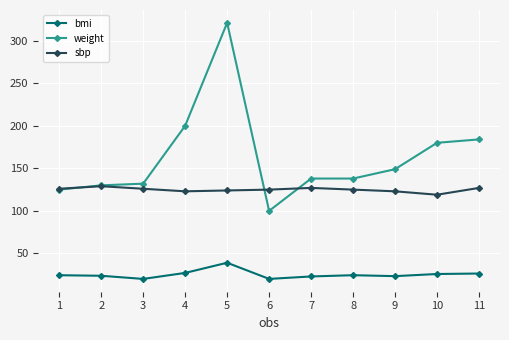

How many lines are shown in the chart?

3